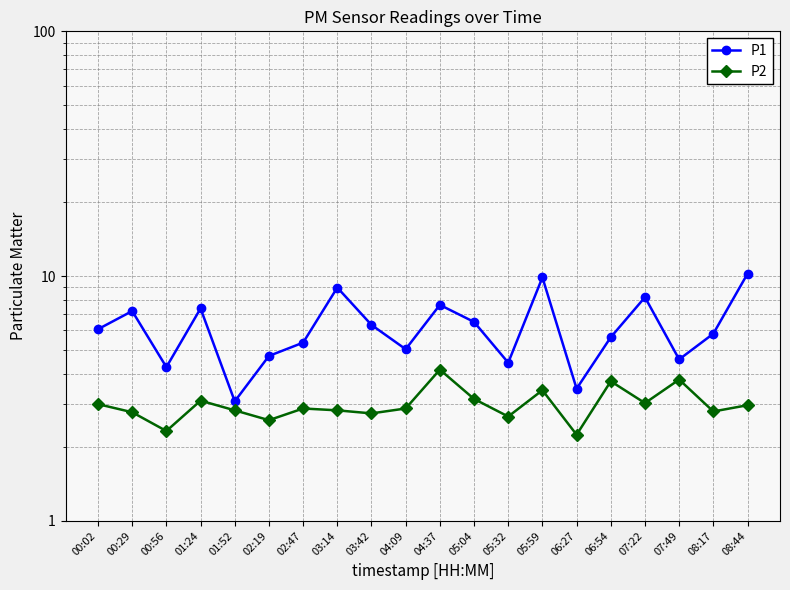

What is the spread (max minus min) of values at 02:47?

2.5